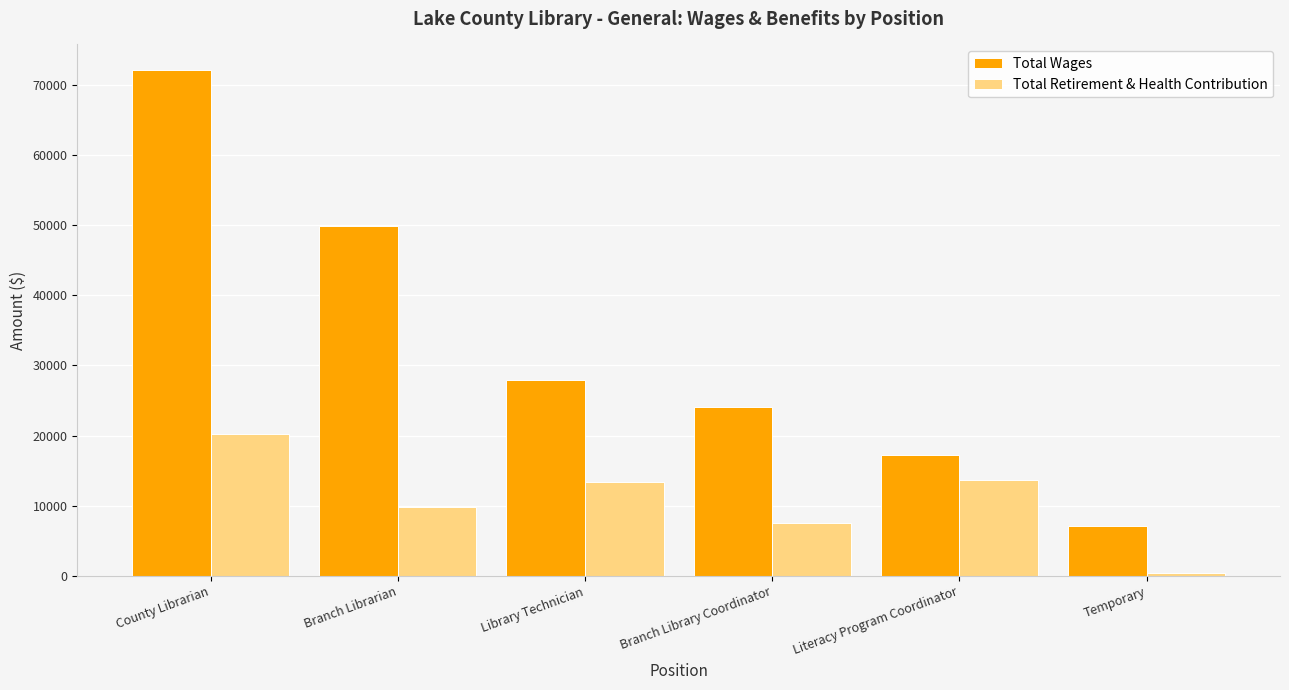

List the series in order of their peak value, lowest first.

Total Retirement & Health Contribution, Total Wages